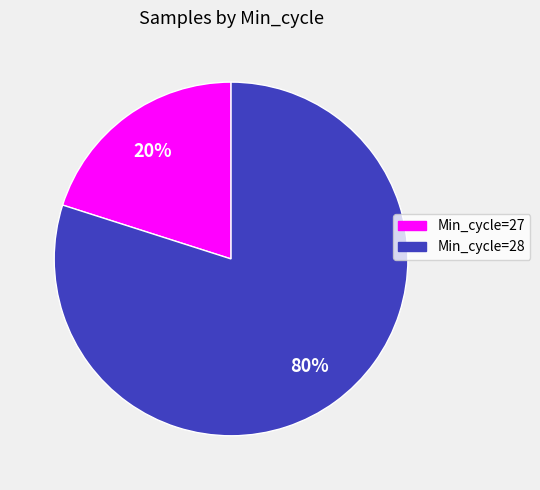

Is there any slice that represents more than half of the pie?

Yes